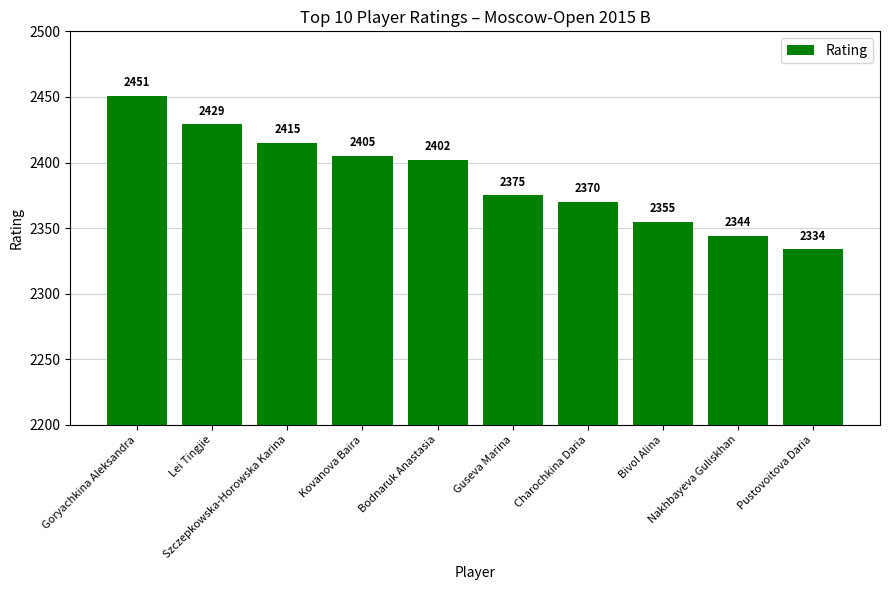

What is the change in value from Lei Tingjie to Pustovoitova Daria?

-95